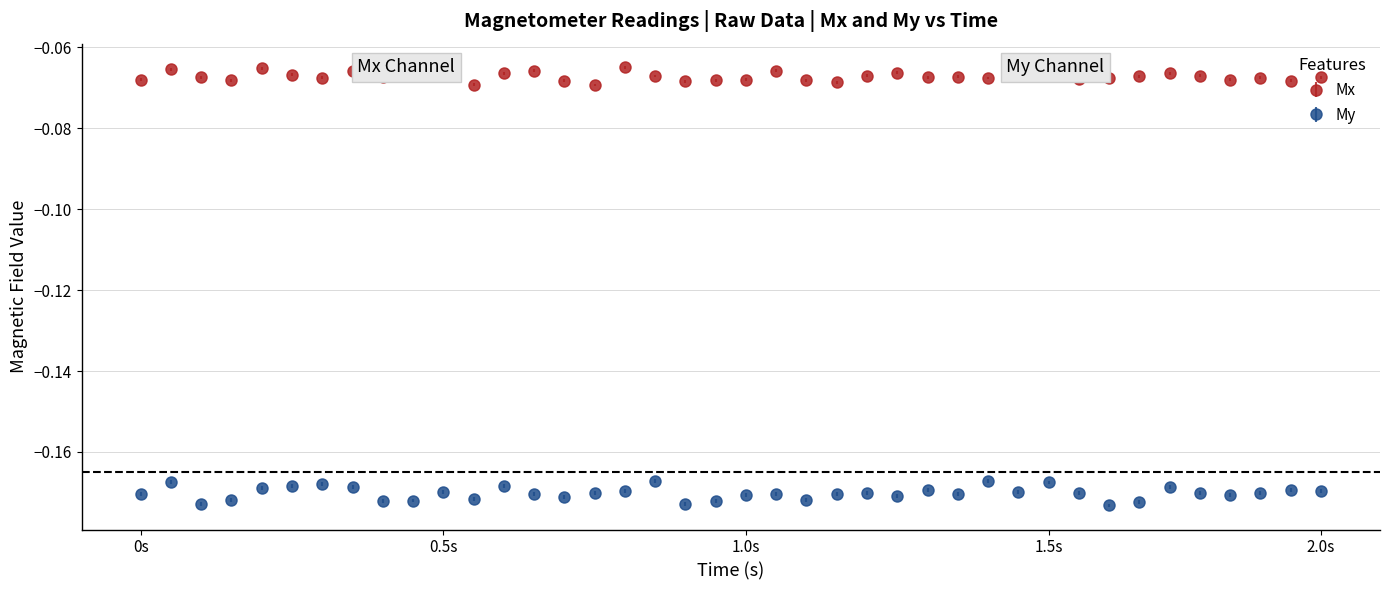

Which series has the largest total across all categories?

Mx